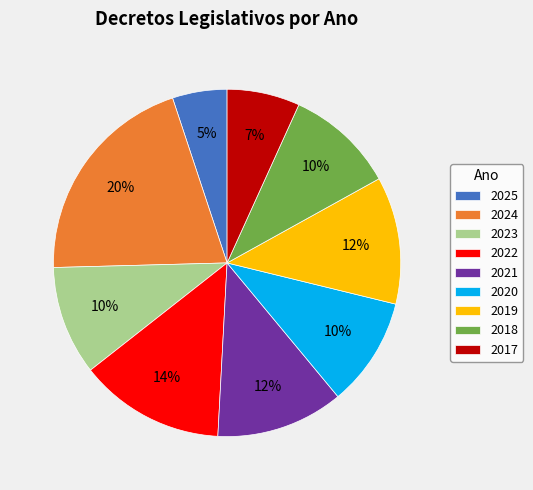

Does any single category account for the majority?

No